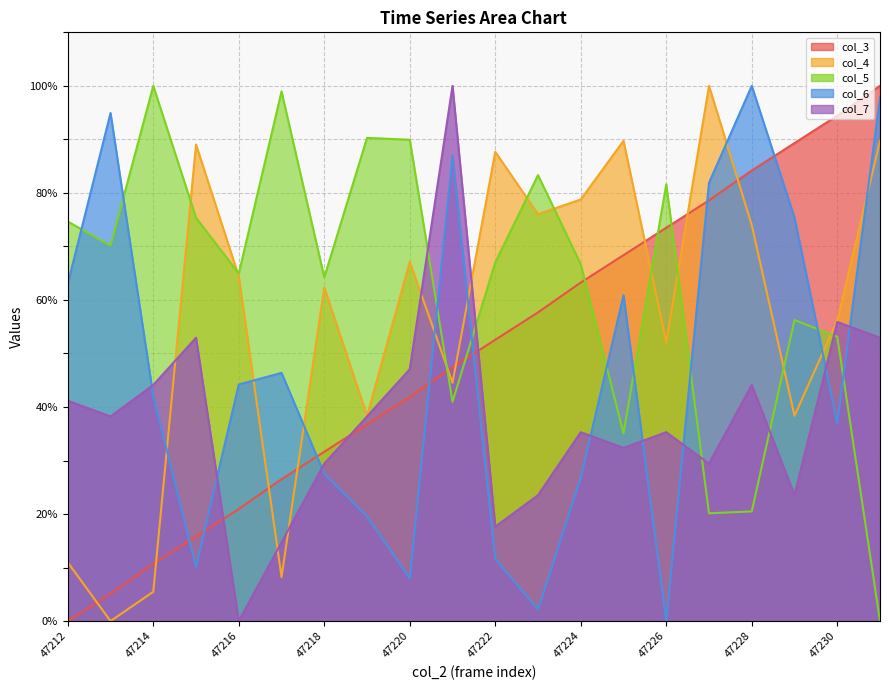

Where is the first local maximum for col_4?

47215